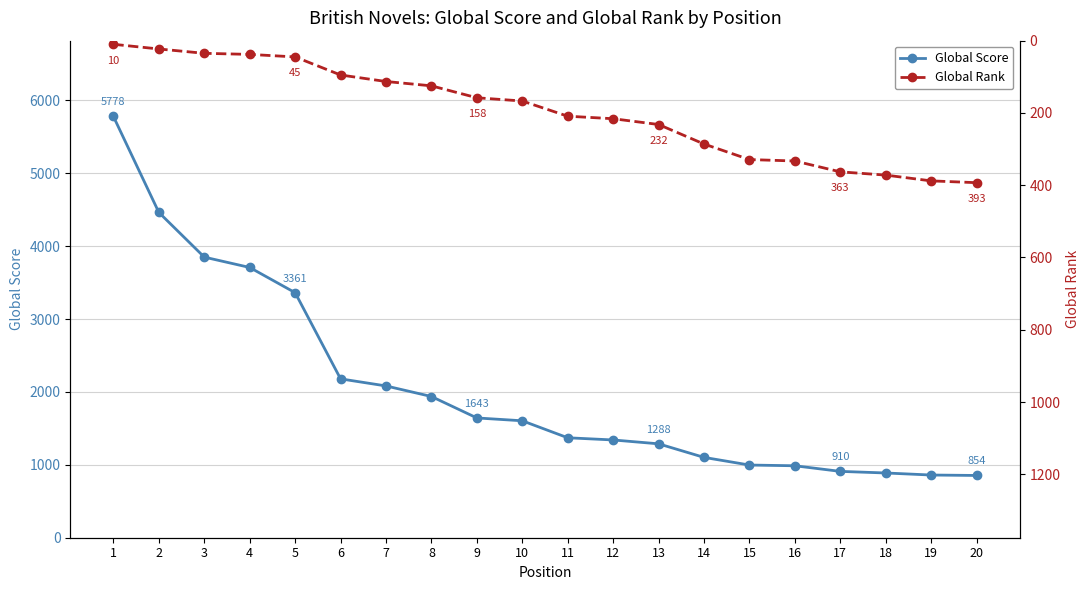

What is the value of the Global Rank point at the 4th from the left?

38